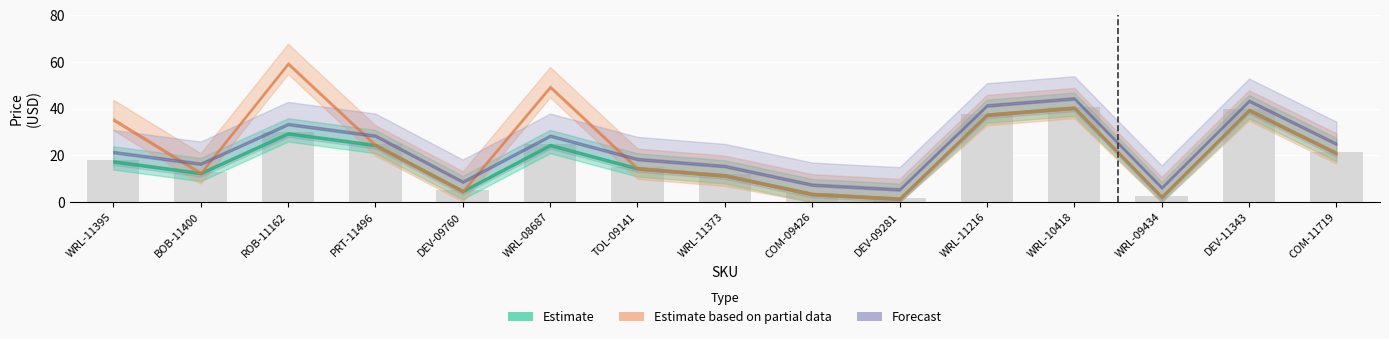

Which label corresponds to the smallest value in the chart?

DEV-09281